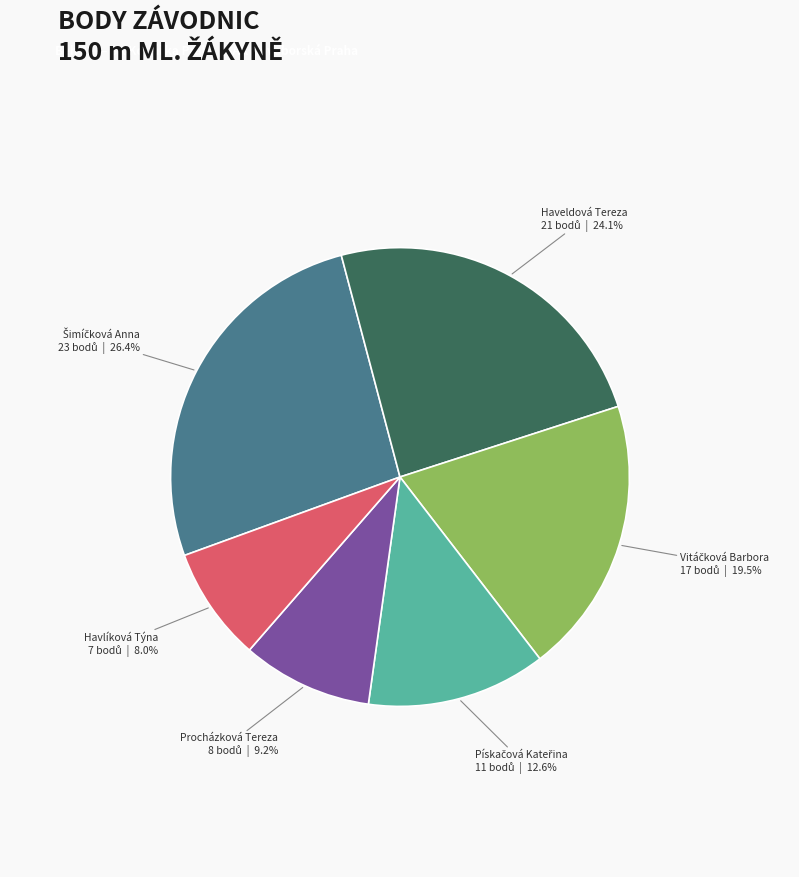

Count the number of slices in the pie.

6